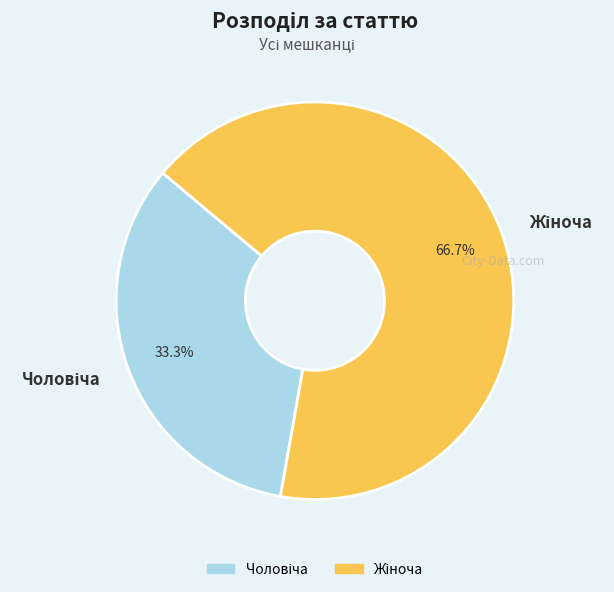

Does any single category account for the majority?

Yes